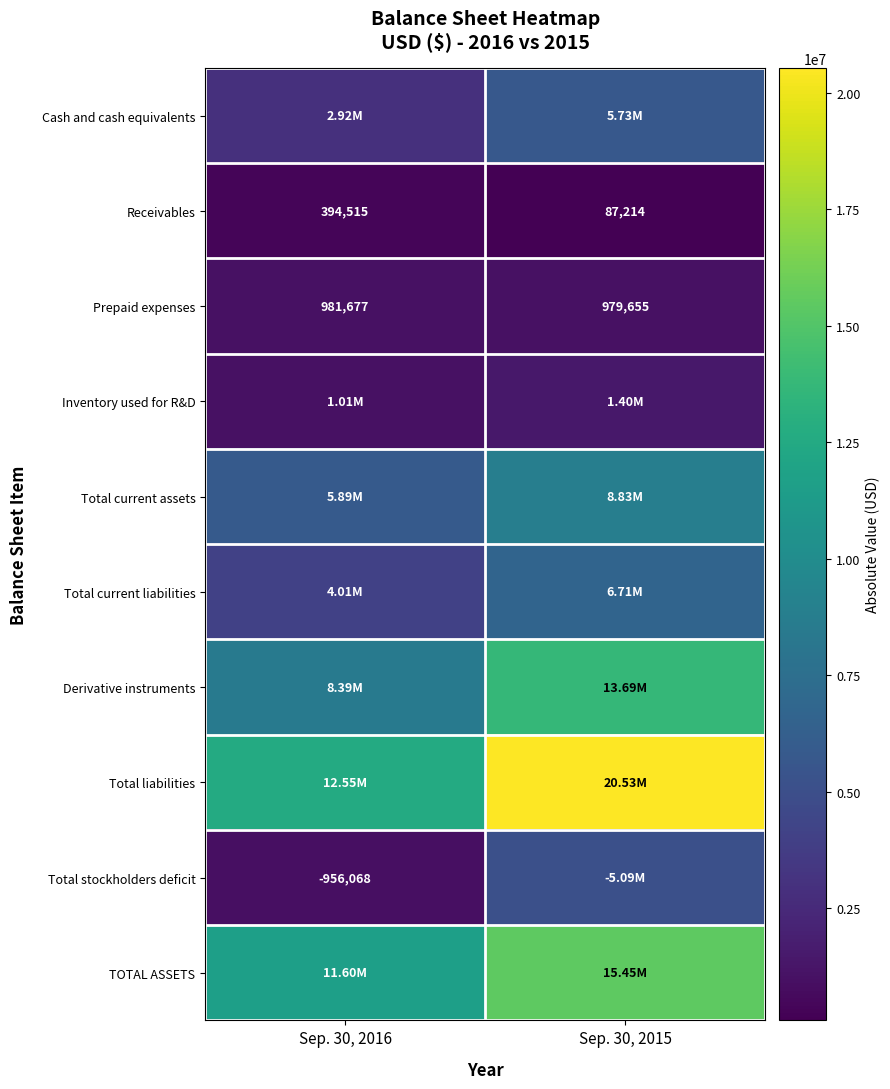

What is the sum of the Receivables values at Sep. 30, 2015 and Sep. 30, 2016?

481729